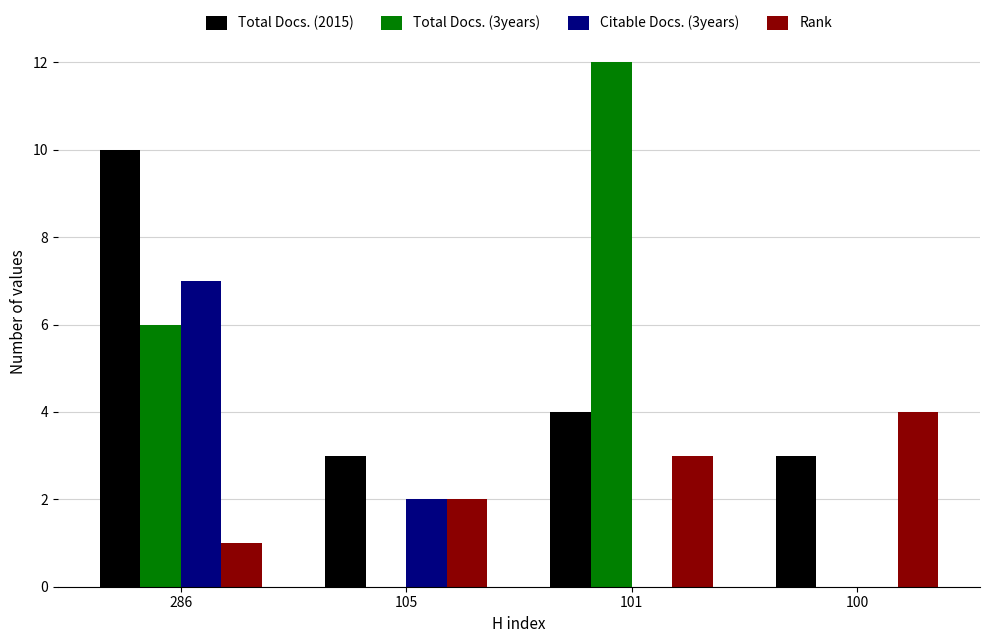

At which category does the chart reach its peak across all series?

101